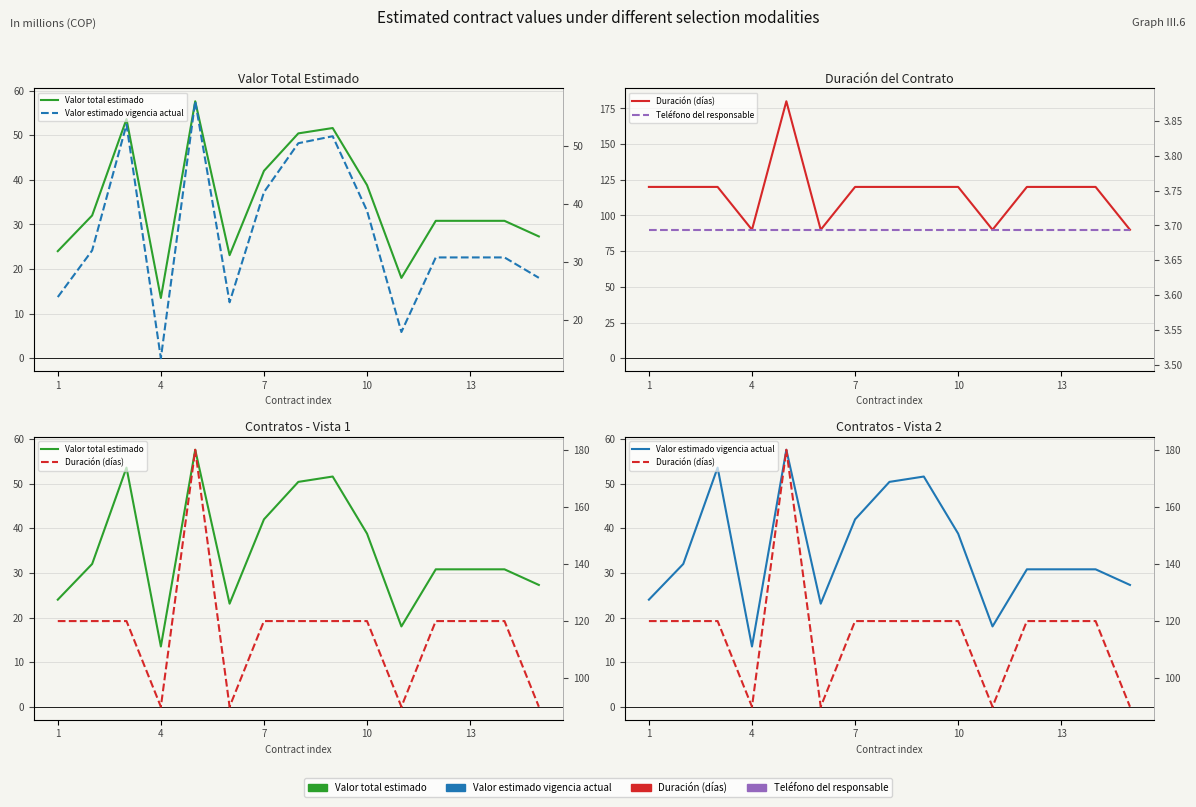

What is the minimum value for Valor estimado vigencia actual?

13.5